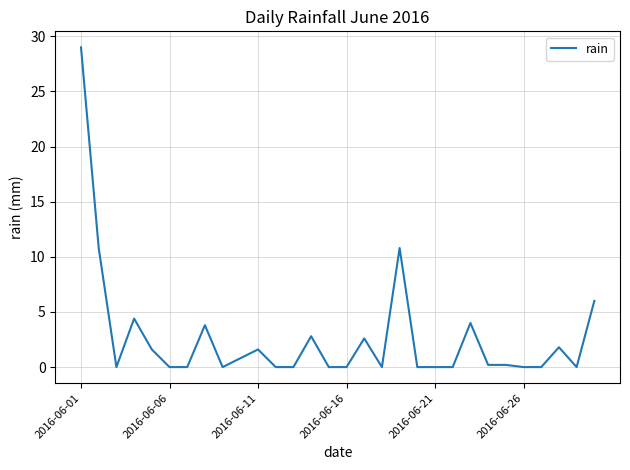

What is the difference between the maximum and minimum values?

29.0